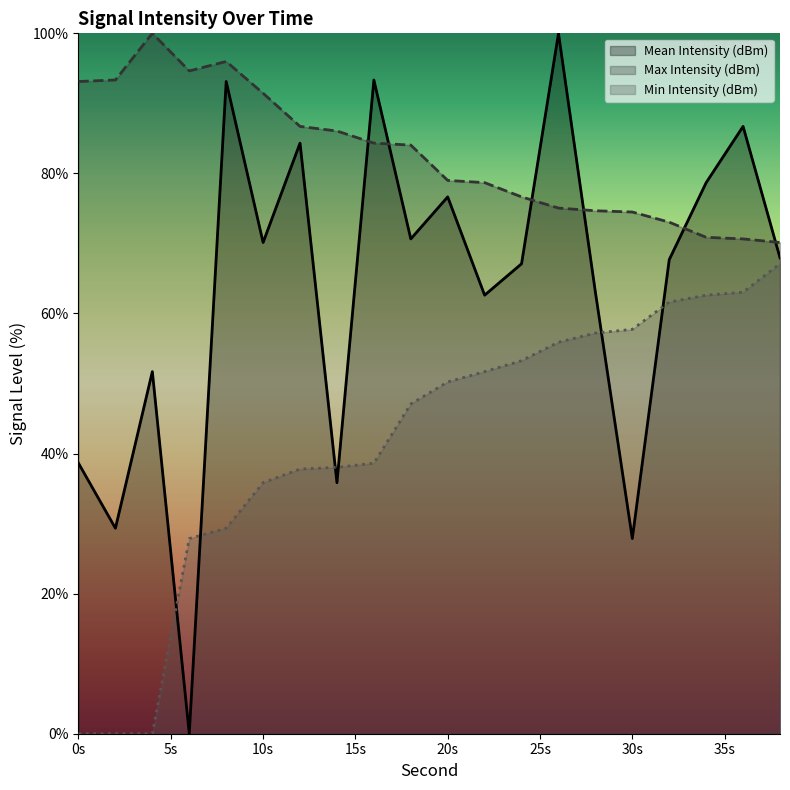

How many lines are shown in the chart?

3